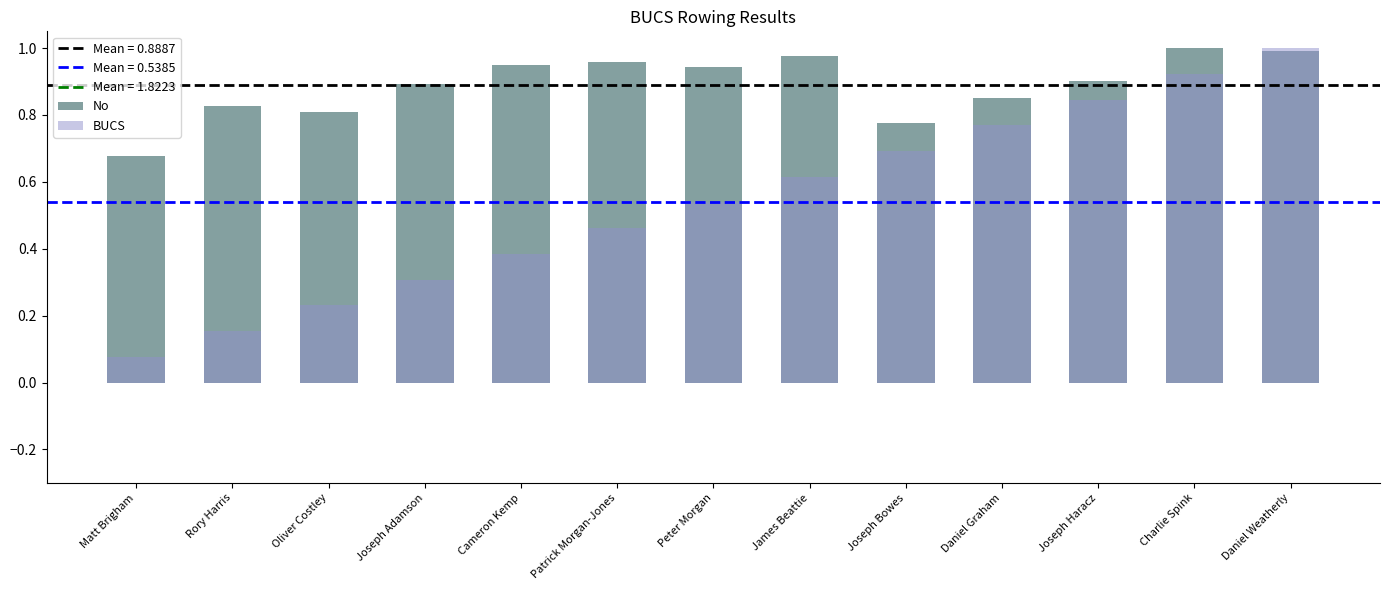

What is the label of the 2nd bar from the left?

Rory Harris